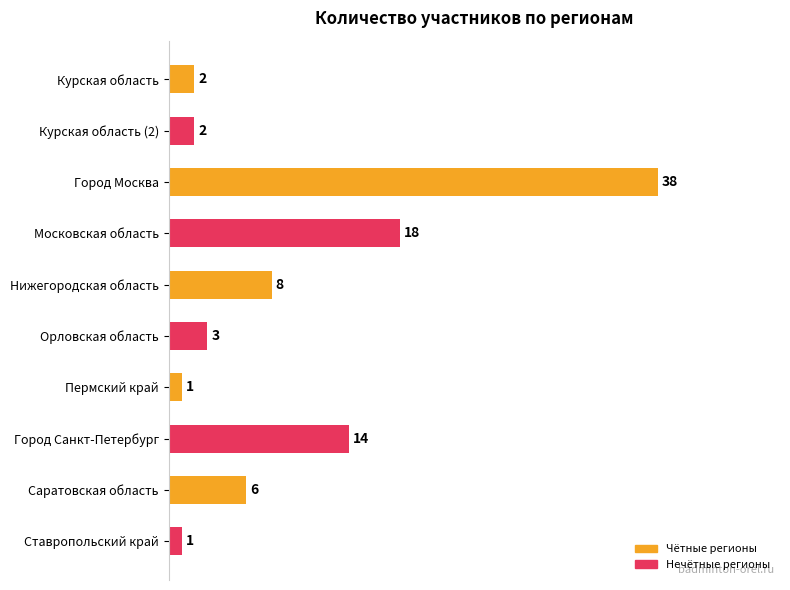

What is the change in value from Курская область to Город Санкт-Петербург?

+12